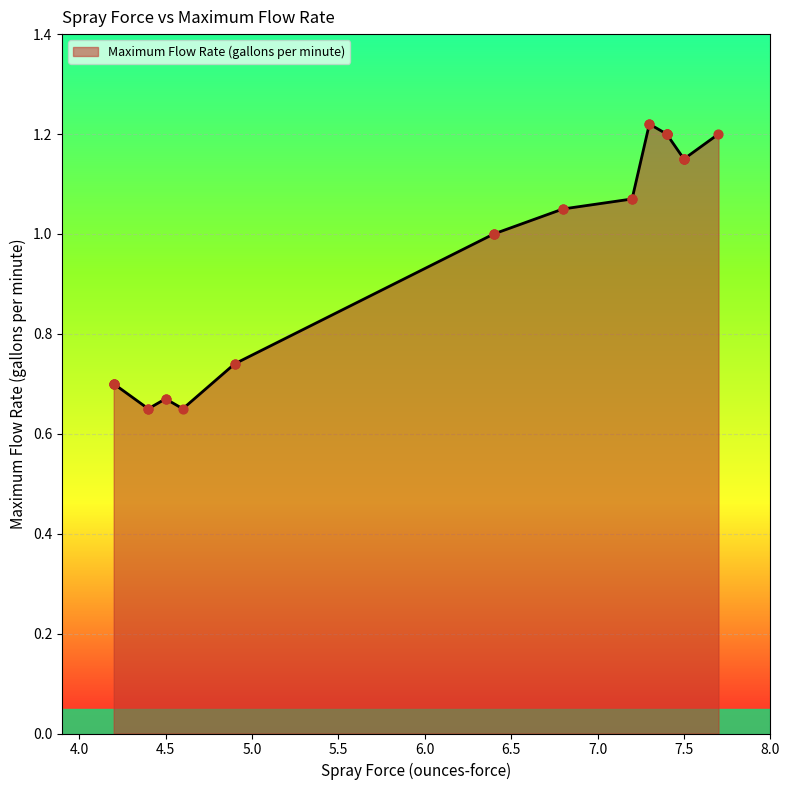

What is the ratio of the value at 4.6 to the value at 6.4?

0.7